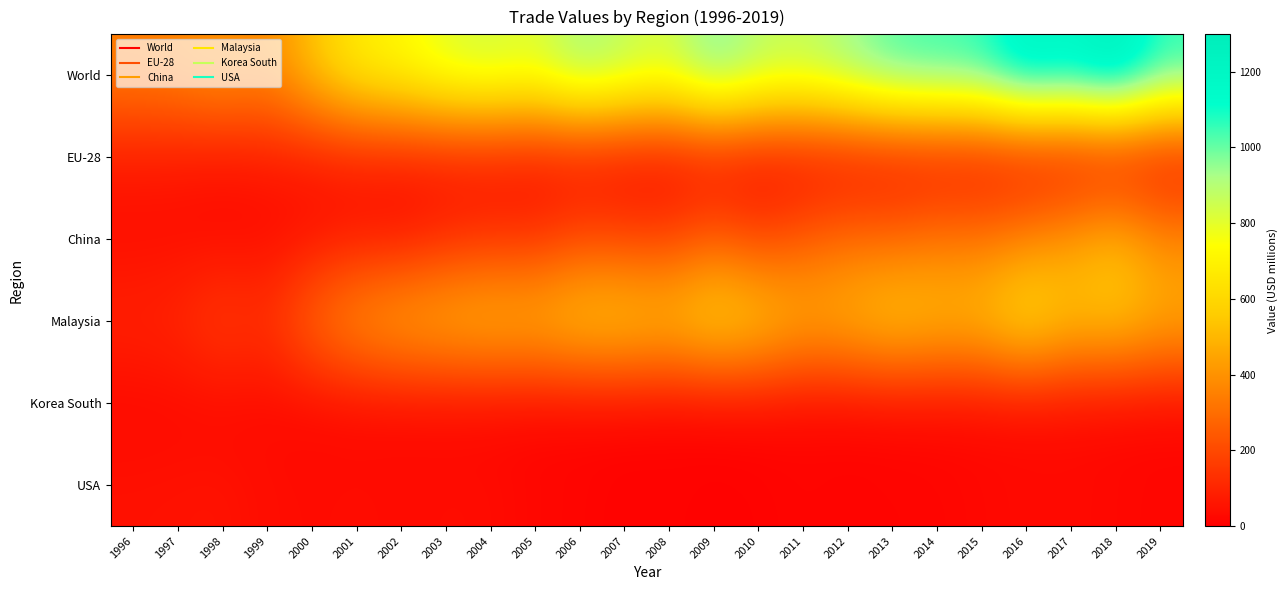

Reading left to right, what are all the values shown in this chart?

World: 1996=349.0	1997=368.3	1998=415.8	1999=373.8	2000=538.4	2001=684.1	2002=731.5	2003=819.9	2004=853.6	2005=814.6	2006=947.8	2007=887.5	2008=836.4	2009=1008.0	2010=898.5	2011=876.4	2012=949.1	2013=1038.4	2014=1057.5	2015=1072.7	2016=1240.2	2017=1186.6	2018=1298.8	2019=1076.6
EU-28: 1996=70.2	1997=64.4	1998=54.4	1999=68.0	2000=64.8	2001=72.3	2002=66.4	2003=60.5	2004=55.7	2005=45.1	2006=37.0	2007=22.9	2008=22.9	2009=30.7	2010=20.7	2011=27.5	2012=24.7	2013=31.3	2014=35.1	2015=32.0	2016=31.7	2017=28.3	2018=32.1	2019=31.5
China: 1996=35.9	1997=37.1	1998=30.4	1999=31.9	2000=48.9	2001=64.3	2002=56.7	2003=101.6	2004=126.1	2005=124.6	2006=192.6	2007=180.3	2008=172.8	2009=255.3	2010=182.4	2011=245.0	2012=296.6	2013=287.1	2014=328.1	2015=322.7	2016=373.3	2017=436.4	2018=516.6	2019=386.2
Malaysia: 1996=99.0	1997=112.0	1998=178.8	1999=138.9	2000=300.6	2001=419.8	2002=478.6	2003=509.0	2004=534.1	2005=519.8	2006=576.6	2007=579.0	2008=548.4	2009=630.0	2010=584.0	2011=490.9	2012=512.0	2013=578.6	2014=537.4	2015=543.4	2016=660.3	2017=541.7	2018=564.8	2019=487.2
Korea South: 1996=23.8	1997=27.3	1998=26.1	1999=27.9	2000=25.1	2001=26.4	2002=26.8	2003=24.8	2004=21.3	2005=19.6	2006=18.7	2007=21.1	2008=14.4	2009=17.7	2010=23.1	2011=20.5	2012=20.7	2013=22.9	2014=26.8	2015=28.7	2016=29.8	2017=30.3	2018=23.8	2019=22.9
USA: 1996=48.2	1997=50.8	1998=54.5	1999=36.6	2000=31.4	2001=35.6	2002=30.9	2003=34.2	2004=33.0	2005=19.6	2006=16.6	2007=8.2	2008=11.8	2009=7.2	2010=9.3	2011=16.0	2012=12.1	2013=14.9	2014=15.5	2015=22.3	2016=27.1	2017=27.3	2018=23.0	2019=17.6